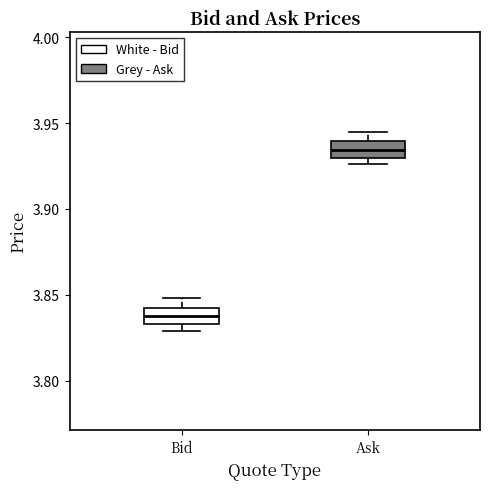

Reading left to right, read every box against the y-axis: the position of its median line, the range the box covers, and the ends of its whiskers. The values are not printed on the chart, so give them approximately, as read against the axis.

Bid: median 3.840, box 3.835 to 3.845, whiskers 3.830 to 3.850
Ask: median 3.935, box 3.930 to 3.940, whiskers 3.925 to 3.945